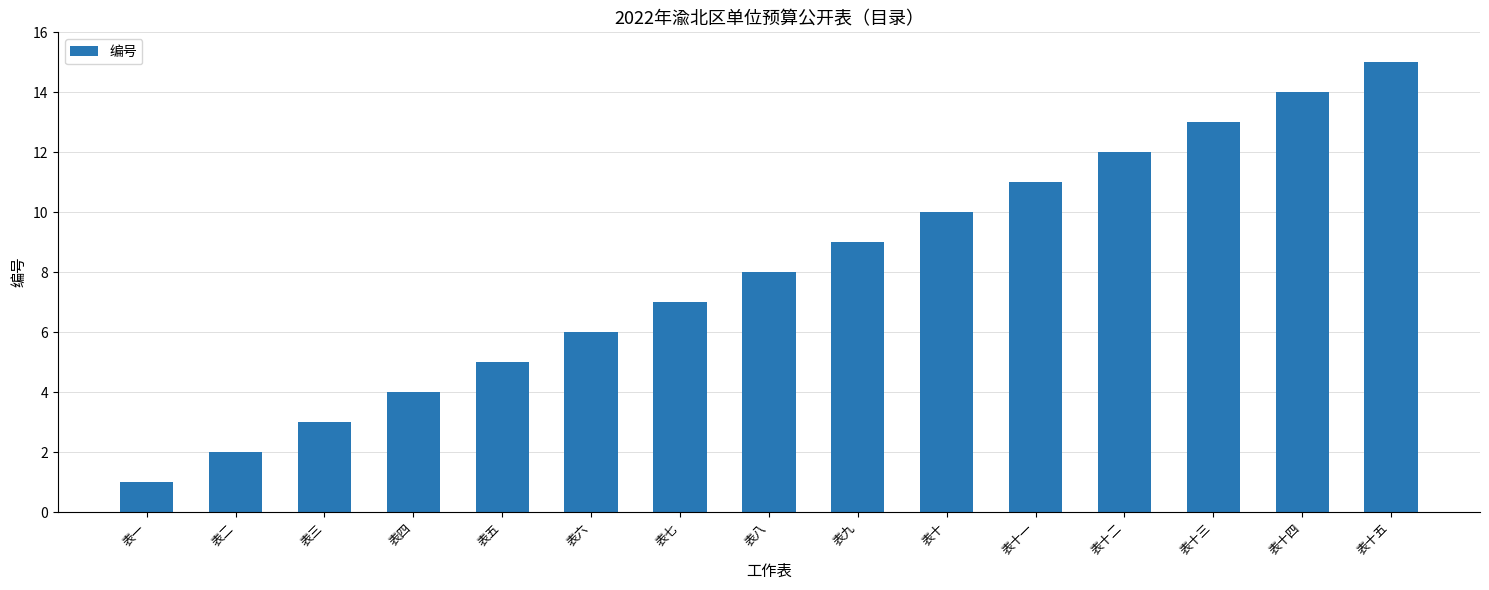

Rank the categories by value from highest to lowest.

表十五, 表十四, 表十三, 表十二, 表十一, 表十, 表九, 表八, 表七, 表六, 表五, 表四, 表三, 表二, 表一